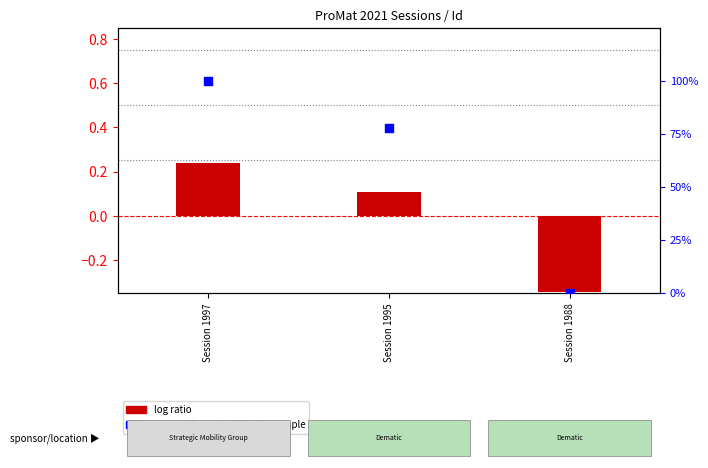

What are all the series names shown in the legend?

log ratio, percentile rank within the sample